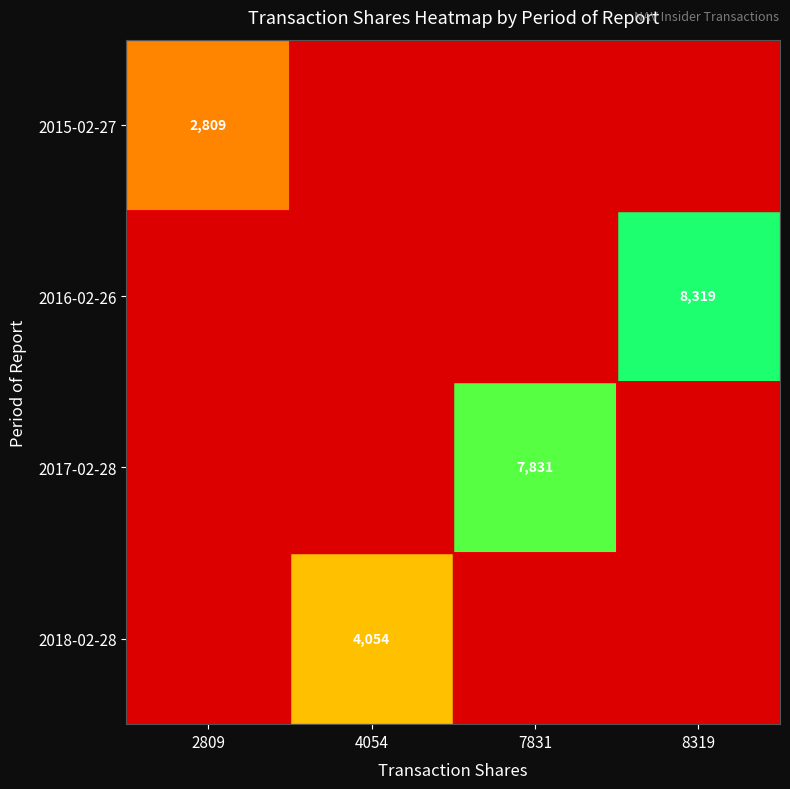

Where is 2016-02-26 nearest to the value 4159?

2809